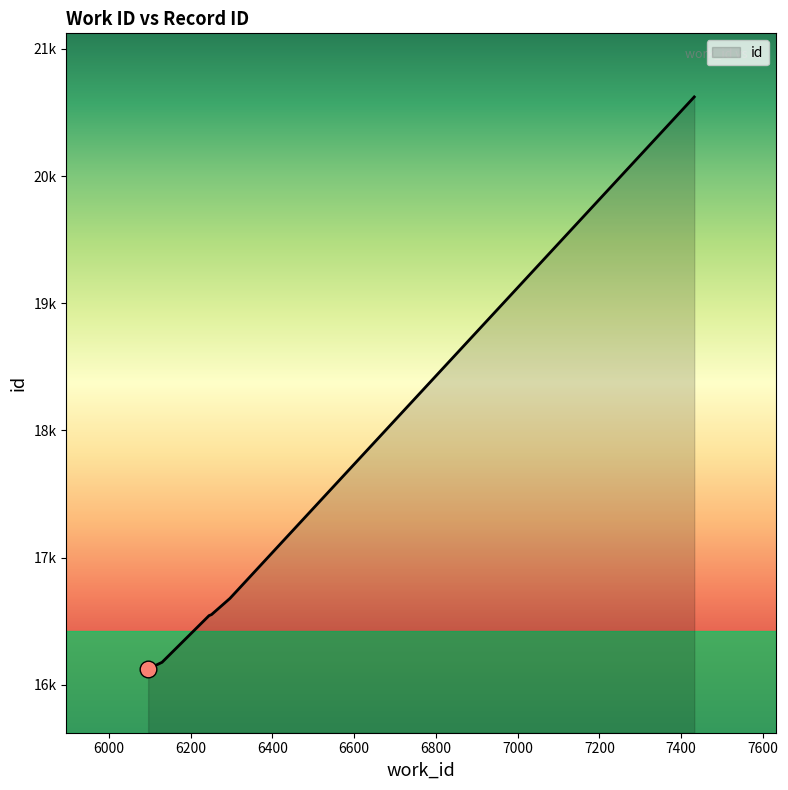

What is the change in value from 6096 to 6130?

+54